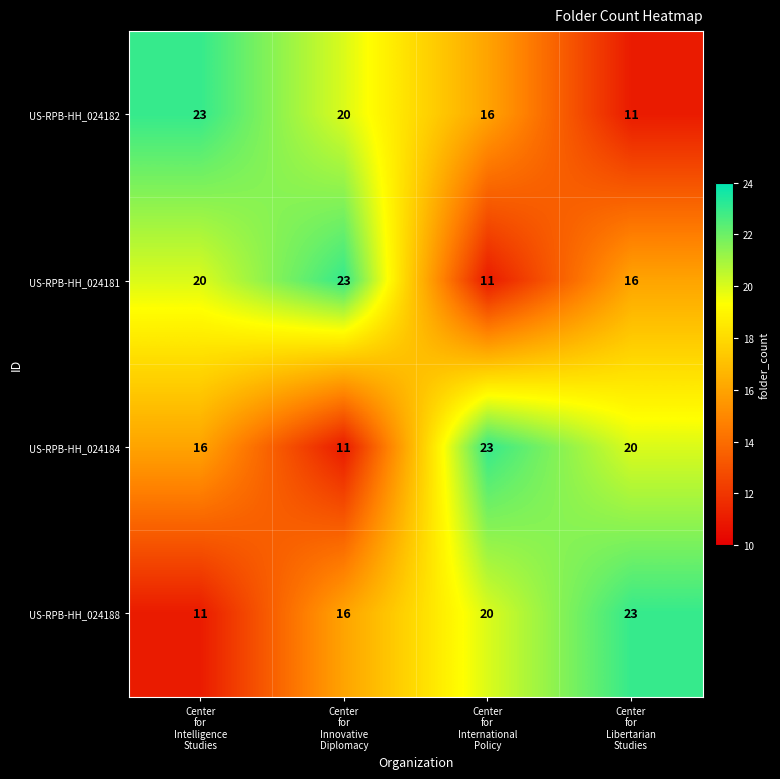

At how many categories does at least one series exceed 11?

4